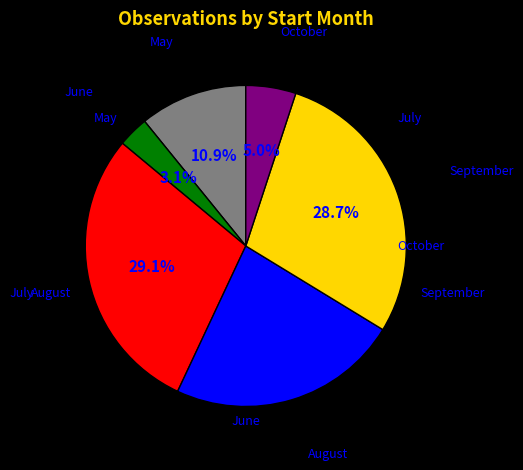

Is there a majority slice in this chart?

No